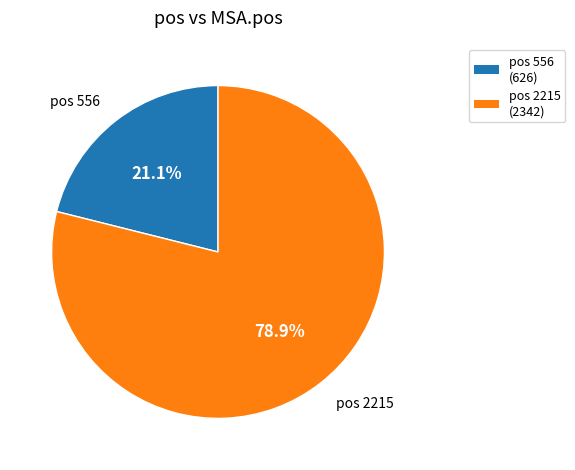

Is there any slice that represents more than half of the pie?

Yes